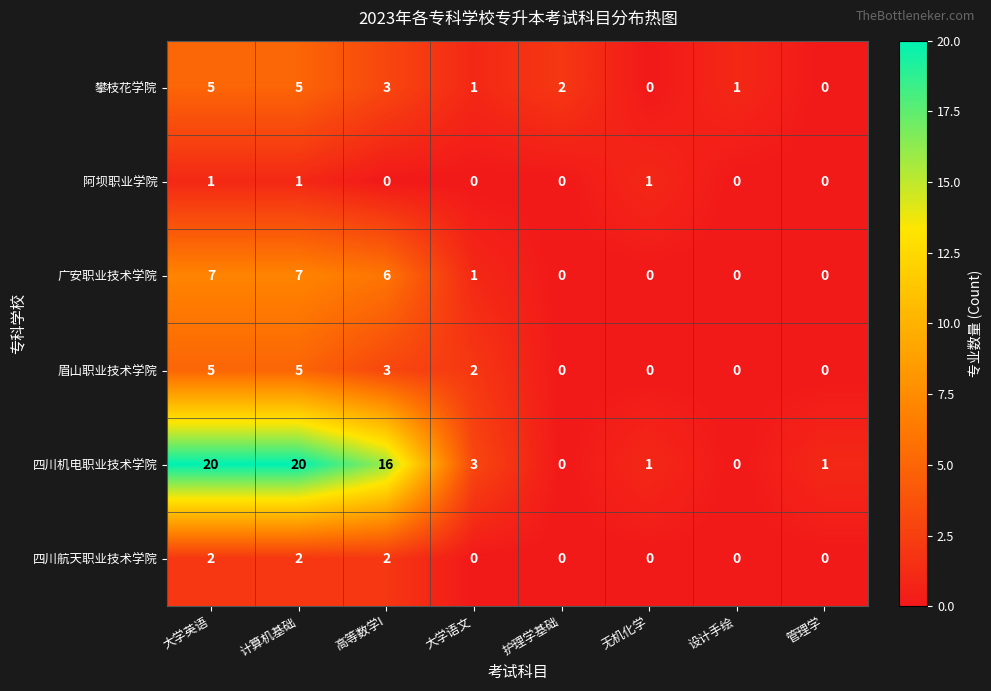

What is the total value across all series at 高等数学I?

30